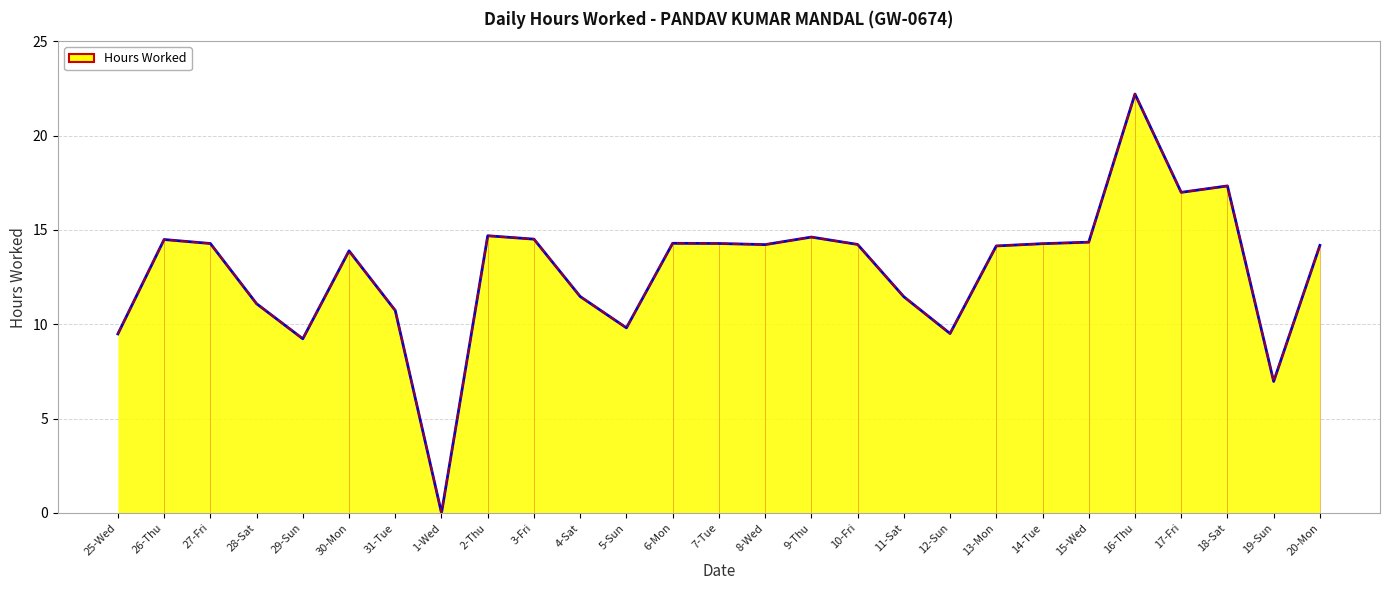

What is the difference between the second highest and second lowest values?

10.4